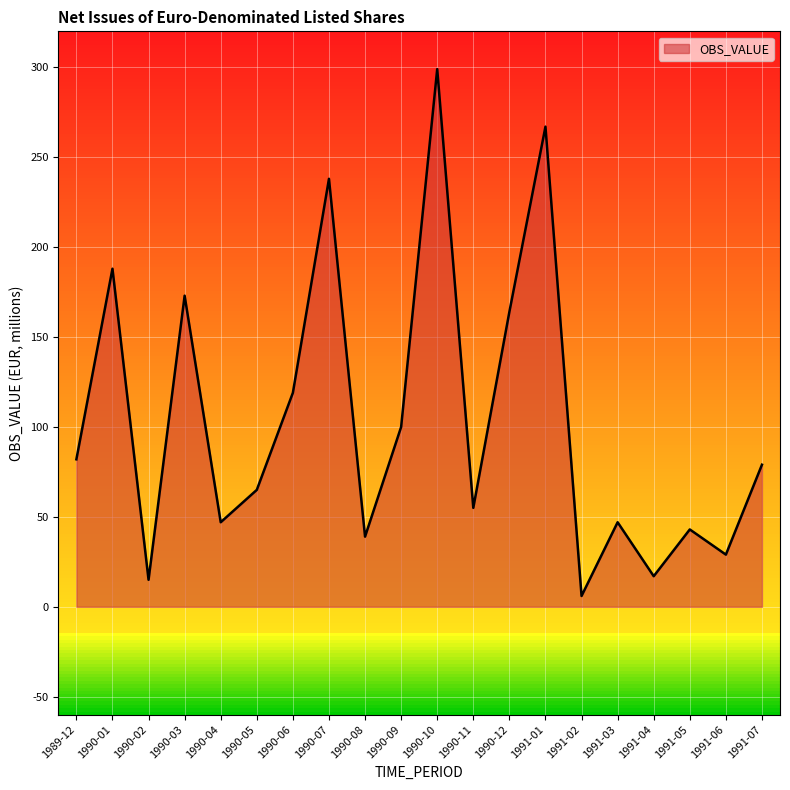

What is the difference between the second highest and minimum values?

261